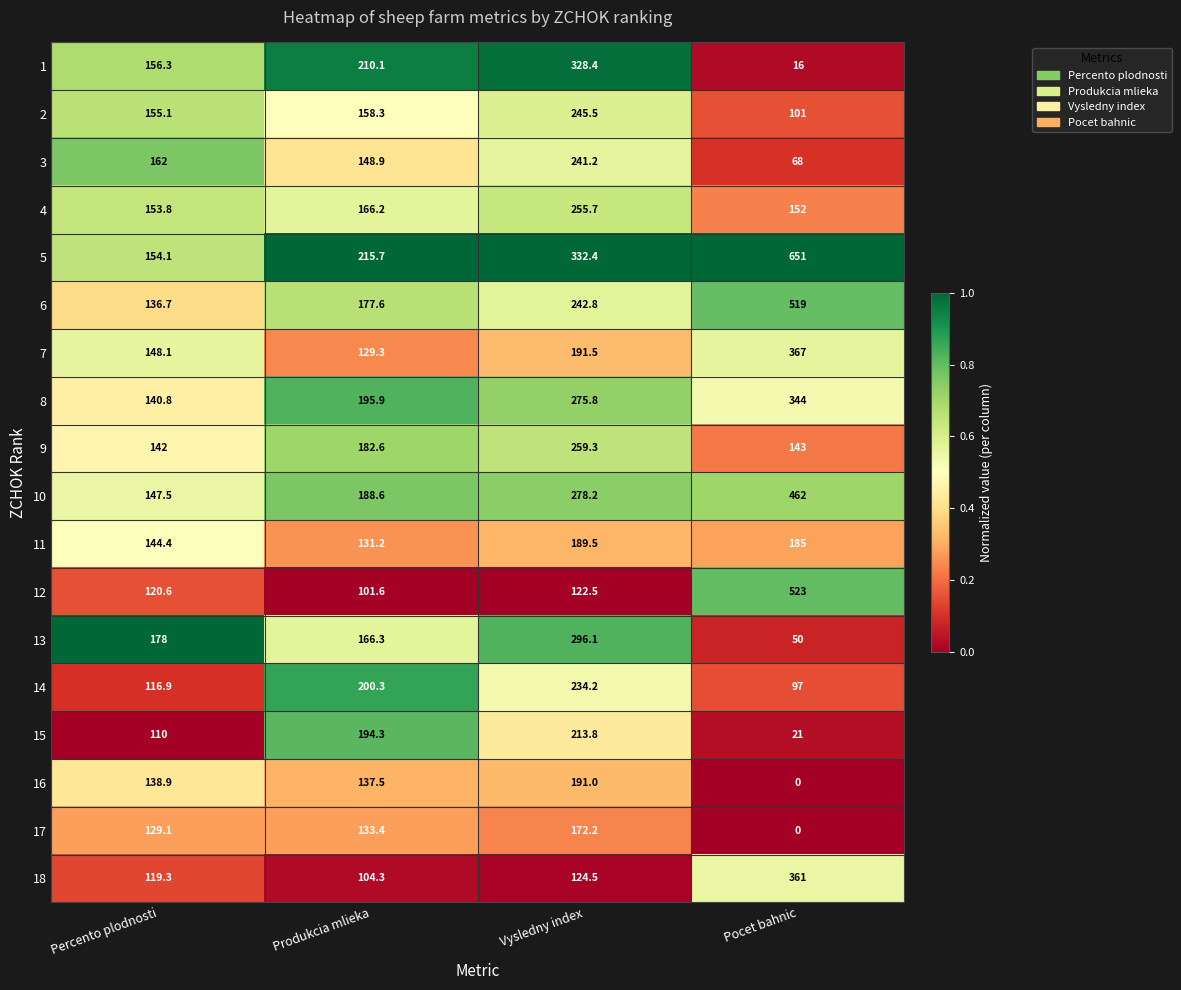

What is the sum of the 8 values at Percento plodnosti and Pocet bahnic?

484.8